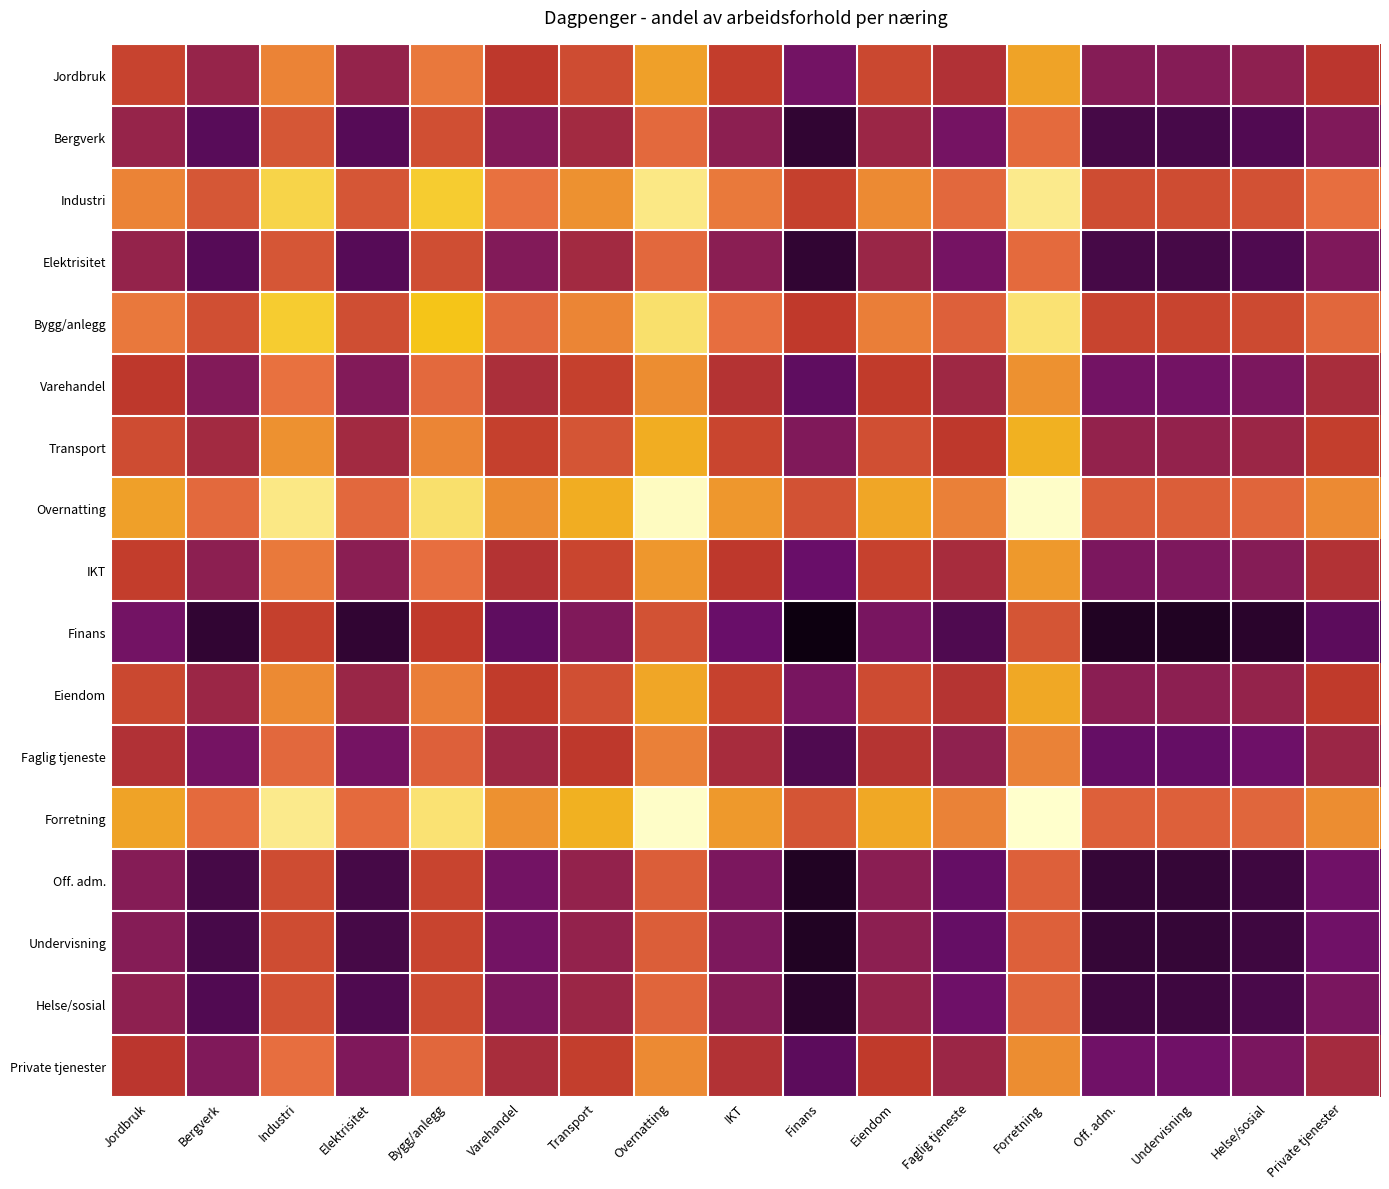

Reading left to right, what are all the values shown in this chart?

Jordbruk: Jordbruk=0.0	Bergverk=0.0	Industri=0.0	Elektrisitet=0.0	Bygg/anlegg=0.0	Varehandel=0.0	Transport=0.0	Overnatting=0.0	IKT=0.0	Finans=0.0	Eiendom=0.0	Faglig tjeneste=0.0	Forretning=0.0	Off. adm.=0.0	Undervisning=0.0	Helse/sosial=0.0	Private tjenester=0.0
Bergverk: Jordbruk=0.0	Bergverk=0.0	Industri=0.0	Elektrisitet=0.0	Bygg/anlegg=0.0	Varehandel=0.0	Transport=0.0	Overnatting=0.0	IKT=0.0	Finans=0.0	Eiendom=0.0	Faglig tjeneste=0.0	Forretning=0.0	Off. adm.=0.0	Undervisning=0.0	Helse/sosial=0.0	Private tjenester=0.0
Industri: Jordbruk=0.0	Bergverk=0.0	Industri=0.0	Elektrisitet=0.0	Bygg/anlegg=0.0	Varehandel=0.0	Transport=0.0	Overnatting=0.0	IKT=0.0	Finans=0.0	Eiendom=0.0	Faglig tjeneste=0.0	Forretning=0.0	Off. adm.=0.0	Undervisning=0.0	Helse/sosial=0.0	Private tjenester=0.0
Elektrisitet: Jordbruk=0.0	Bergverk=0.0	Industri=0.0	Elektrisitet=0.0	Bygg/anlegg=0.0	Varehandel=0.0	Transport=0.0	Overnatting=0.0	IKT=0.0	Finans=0.0	Eiendom=0.0	Faglig tjeneste=0.0	Forretning=0.0	Off. adm.=0.0	Undervisning=0.0	Helse/sosial=0.0	Private tjenester=0.0
Bygg/anlegg: Jordbruk=0.0	Bergverk=0.0	Industri=0.0	Elektrisitet=0.0	Bygg/anlegg=0.0	Varehandel=0.0	Transport=0.0	Overnatting=0.0	IKT=0.0	Finans=0.0	Eiendom=0.0	Faglig tjeneste=0.0	Forretning=0.0	Off. adm.=0.0	Undervisning=0.0	Helse/sosial=0.0	Private tjenester=0.0
Varehandel: Jordbruk=0.0	Bergverk=0.0	Industri=0.0	Elektrisitet=0.0	Bygg/anlegg=0.0	Varehandel=0.0	Transport=0.0	Overnatting=0.0	IKT=0.0	Finans=0.0	Eiendom=0.0	Faglig tjeneste=0.0	Forretning=0.0	Off. adm.=0.0	Undervisning=0.0	Helse/sosial=0.0	Private tjenester=0.0
Transport: Jordbruk=0.0	Bergverk=0.0	Industri=0.0	Elektrisitet=0.0	Bygg/anlegg=0.0	Varehandel=0.0	Transport=0.0	Overnatting=0.0	IKT=0.0	Finans=0.0	Eiendom=0.0	Faglig tjeneste=0.0	Forretning=0.0	Off. adm.=0.0	Undervisning=0.0	Helse/sosial=0.0	Private tjenester=0.0
Overnatting: Jordbruk=0.0	Bergverk=0.0	Industri=0.0	Elektrisitet=0.0	Bygg/anlegg=0.0	Varehandel=0.0	Transport=0.0	Overnatting=0.0	IKT=0.0	Finans=0.0	Eiendom=0.0	Faglig tjeneste=0.0	Forretning=0.0	Off. adm.=0.0	Undervisning=0.0	Helse/sosial=0.0	Private tjenester=0.0
IKT: Jordbruk=0.0	Bergverk=0.0	Industri=0.0	Elektrisitet=0.0	Bygg/anlegg=0.0	Varehandel=0.0	Transport=0.0	Overnatting=0.0	IKT=0.0	Finans=0.0	Eiendom=0.0	Faglig tjeneste=0.0	Forretning=0.0	Off. adm.=0.0	Undervisning=0.0	Helse/sosial=0.0	Private tjenester=0.0
Finans: Jordbruk=0.0	Bergverk=0.0	Industri=0.0	Elektrisitet=0.0	Bygg/anlegg=0.0	Varehandel=0.0	Transport=0.0	Overnatting=0.0	IKT=0.0	Finans=0.0	Eiendom=0.0	Faglig tjeneste=0.0	Forretning=0.0	Off. adm.=0.0	Undervisning=0.0	Helse/sosial=0.0	Private tjenester=0.0
Eiendom: Jordbruk=0.0	Bergverk=0.0	Industri=0.0	Elektrisitet=0.0	Bygg/anlegg=0.0	Varehandel=0.0	Transport=0.0	Overnatting=0.0	IKT=0.0	Finans=0.0	Eiendom=0.0	Faglig tjeneste=0.0	Forretning=0.0	Off. adm.=0.0	Undervisning=0.0	Helse/sosial=0.0	Private tjenester=0.0
Faglig tjeneste: Jordbruk=0.0	Bergverk=0.0	Industri=0.0	Elektrisitet=0.0	Bygg/anlegg=0.0	Varehandel=0.0	Transport=0.0	Overnatting=0.0	IKT=0.0	Finans=0.0	Eiendom=0.0	Faglig tjeneste=0.0	Forretning=0.0	Off. adm.=0.0	Undervisning=0.0	Helse/sosial=0.0	Private tjenester=0.0
Forretning: Jordbruk=0.0	Bergverk=0.0	Industri=0.0	Elektrisitet=0.0	Bygg/anlegg=0.0	Varehandel=0.0	Transport=0.0	Overnatting=0.0	IKT=0.0	Finans=0.0	Eiendom=0.0	Faglig tjeneste=0.0	Forretning=0.0	Off. adm.=0.0	Undervisning=0.0	Helse/sosial=0.0	Private tjenester=0.0
Off. adm.: Jordbruk=0.0	Bergverk=0.0	Industri=0.0	Elektrisitet=0.0	Bygg/anlegg=0.0	Varehandel=0.0	Transport=0.0	Overnatting=0.0	IKT=0.0	Finans=0.0	Eiendom=0.0	Faglig tjeneste=0.0	Forretning=0.0	Off. adm.=0.0	Undervisning=0.0	Helse/sosial=0.0	Private tjenester=0.0
Undervisning: Jordbruk=0.0	Bergverk=0.0	Industri=0.0	Elektrisitet=0.0	Bygg/anlegg=0.0	Varehandel=0.0	Transport=0.0	Overnatting=0.0	IKT=0.0	Finans=0.0	Eiendom=0.0	Faglig tjeneste=0.0	Forretning=0.0	Off. adm.=0.0	Undervisning=0.0	Helse/sosial=0.0	Private tjenester=0.0
Helse/sosial: Jordbruk=0.0	Bergverk=0.0	Industri=0.0	Elektrisitet=0.0	Bygg/anlegg=0.0	Varehandel=0.0	Transport=0.0	Overnatting=0.0	IKT=0.0	Finans=0.0	Eiendom=0.0	Faglig tjeneste=0.0	Forretning=0.0	Off. adm.=0.0	Undervisning=0.0	Helse/sosial=0.0	Private tjenester=0.0
Private tjenester: Jordbruk=0.0	Bergverk=0.0	Industri=0.0	Elektrisitet=0.0	Bygg/anlegg=0.0	Varehandel=0.0	Transport=0.0	Overnatting=0.0	IKT=0.0	Finans=0.0	Eiendom=0.0	Faglig tjeneste=0.0	Forretning=0.0	Off. adm.=0.0	Undervisning=0.0	Helse/sosial=0.0	Private tjenester=0.0